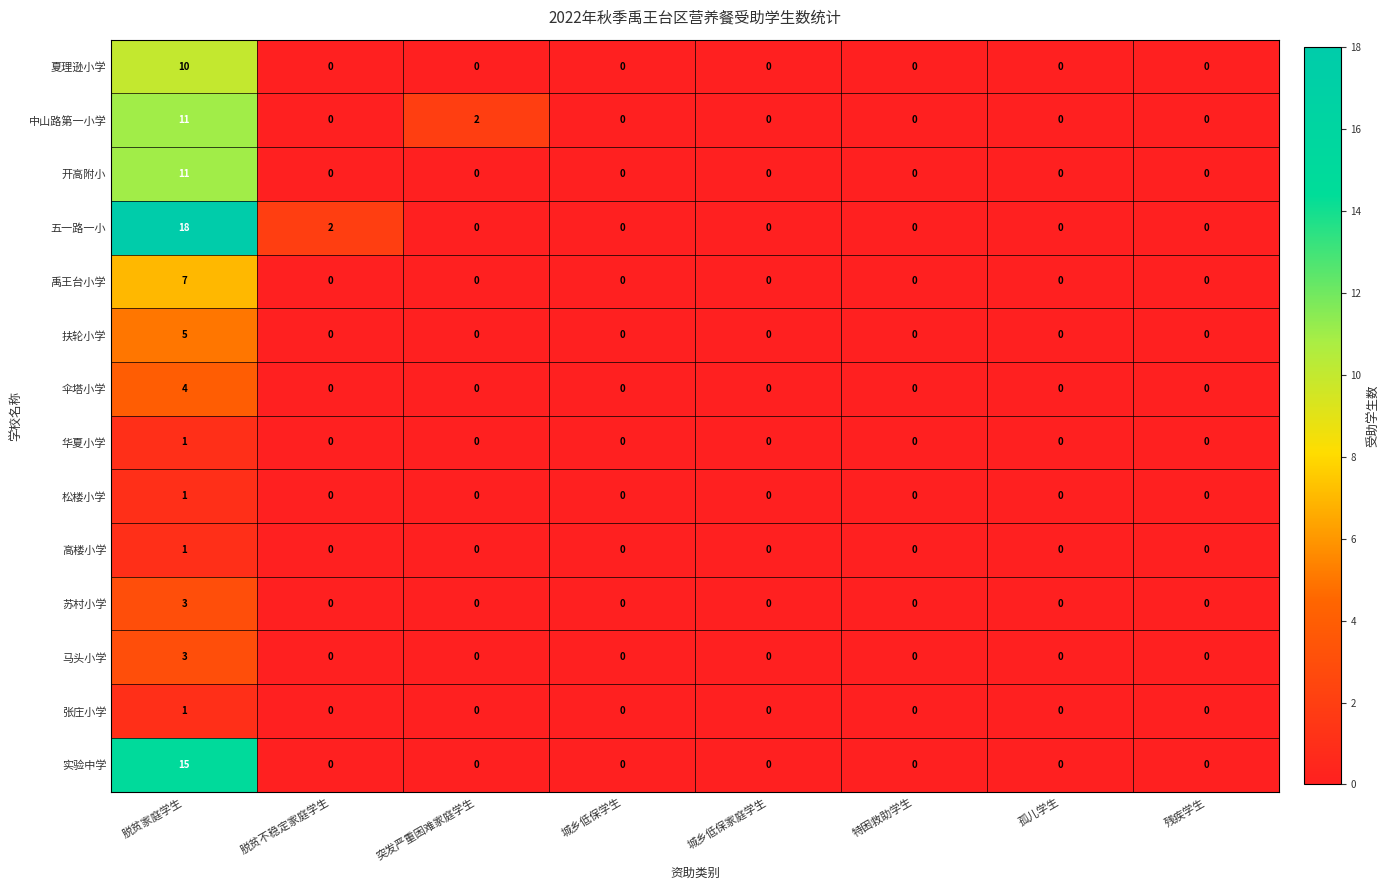

How many data points does each series have?

8